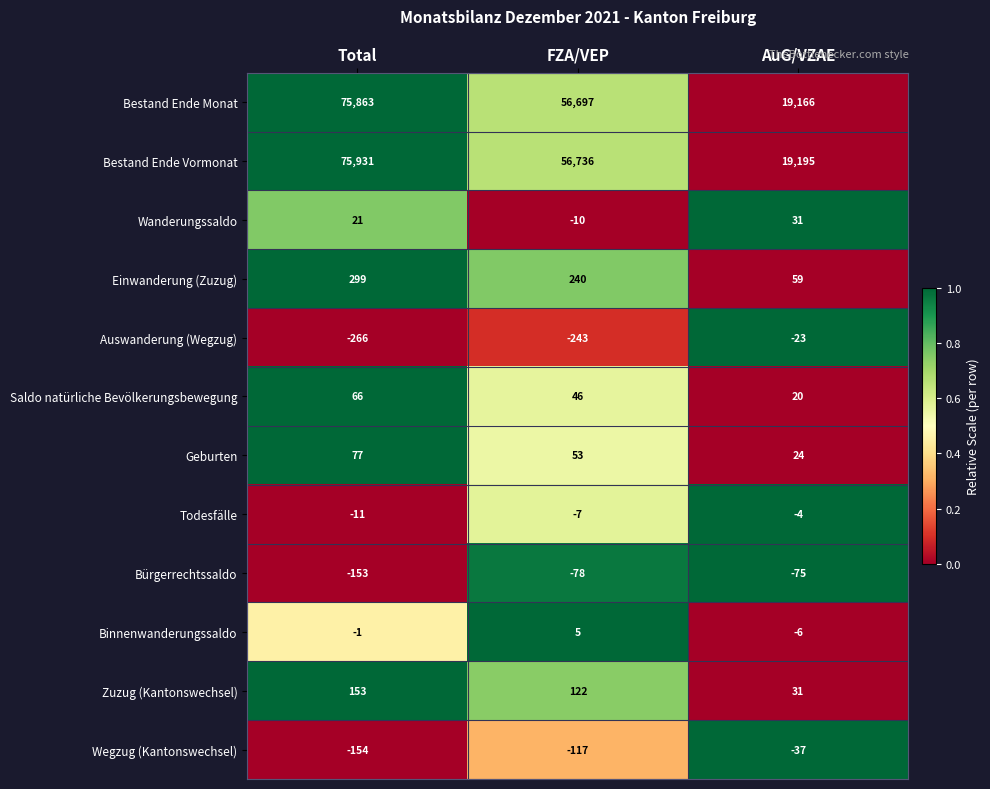

What is the average value of the Bestand Ende Vormonat series?

50621